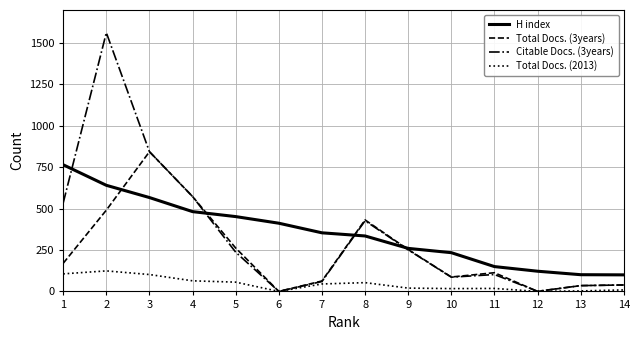

List the series in order of their peak value, lowest first.

Total Docs. (2013), H index, Total Docs. (3years), Citable Docs. (3years)